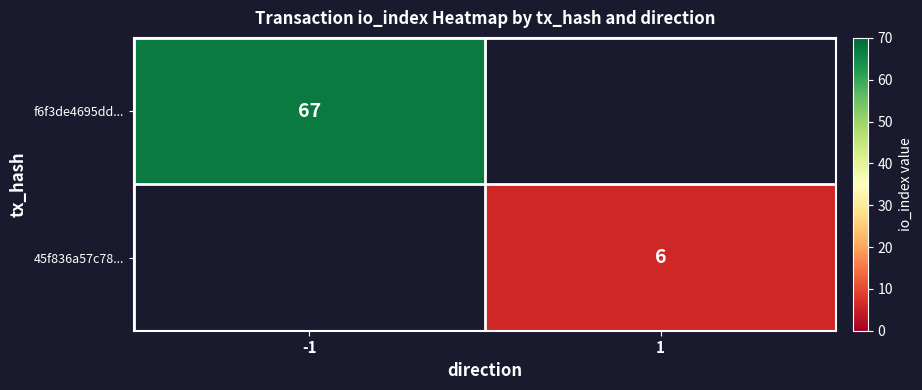

True or false: 45f836a57c78... has a value of 8 at 1.

False